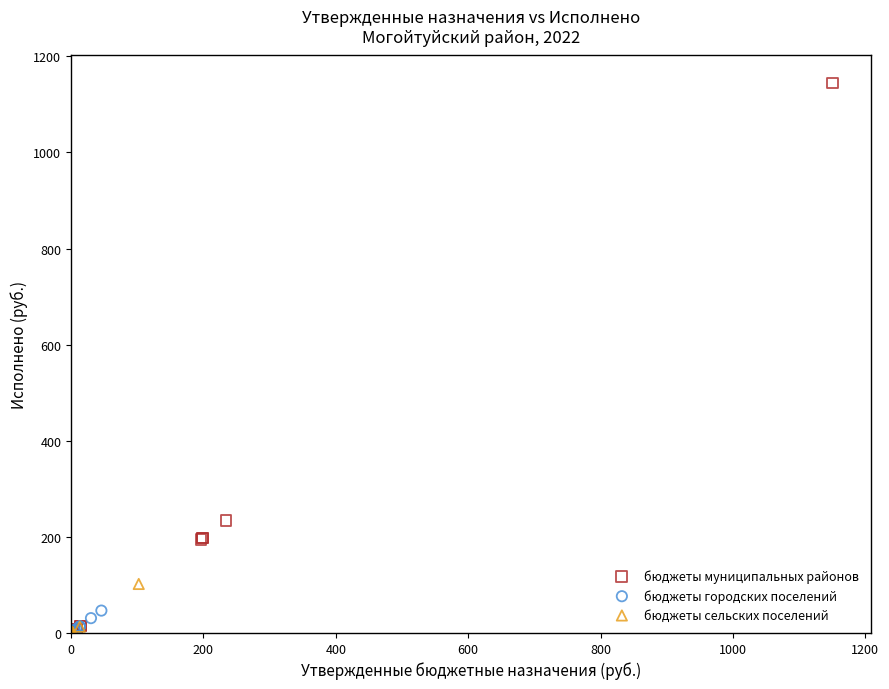

Which series has the largest Y range (max minus min)?

бюджеты муниципальных районов